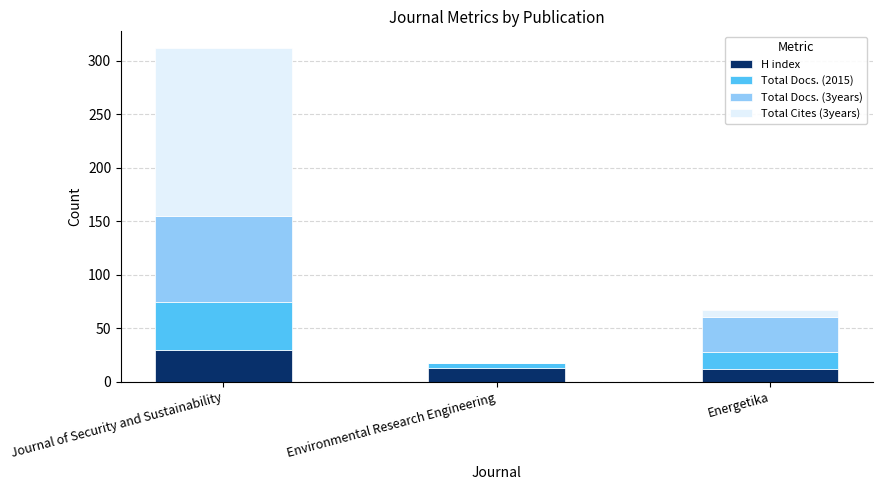

Which category has the highest value in the H index series?

Journal of Security and Sustainability